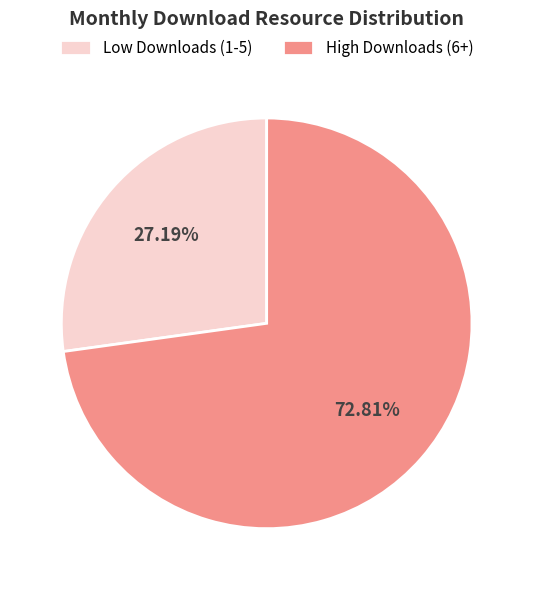

Between High Downloads (6+) and Low Downloads (1-5), which is larger?

High Downloads (6+)